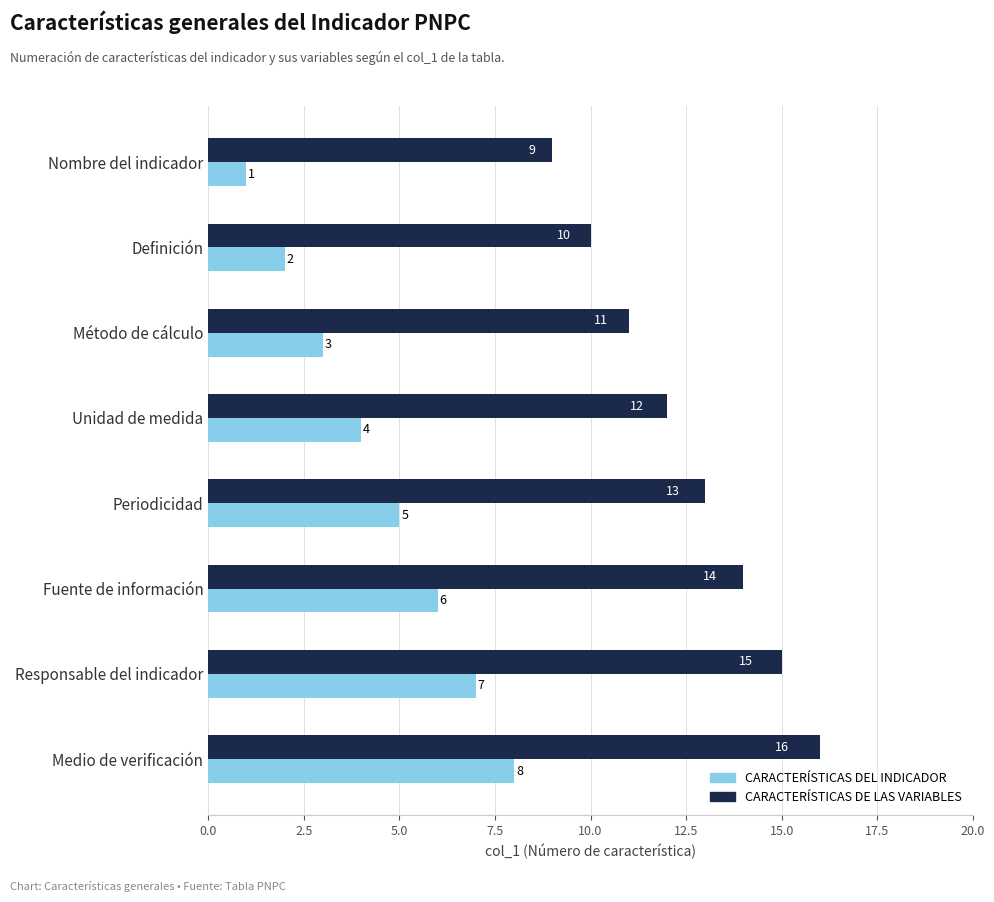

What is the difference between the highest and lowest values at Medio de verificación?

8